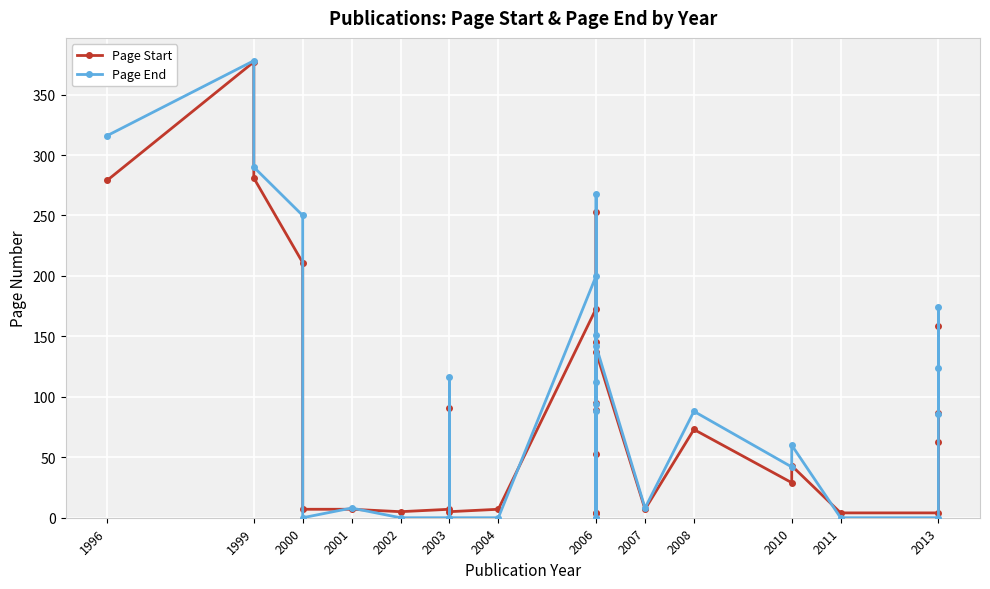

Reading left to right, what are all the values shown in this chart?

Page Start: 279	377	281	211	7	7	5	7	91	5	7	173	4	253	53	4	95	145	89	137	7	73	29	43	4	4	87	159	63
Page End: 316	378	290	250	0	8	0	0	116	0	0	200	0	268	88	0	112	151	94	142	8	88	42	60	0	0	124	174	86